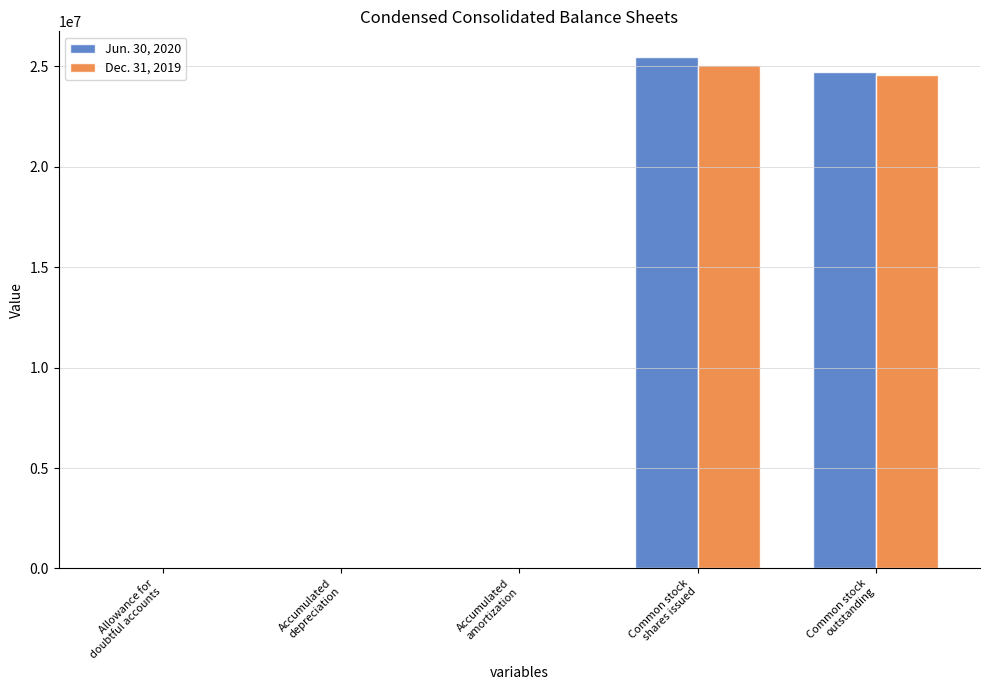

What is the label of the 5th bar from the left?

Common stock
outstanding